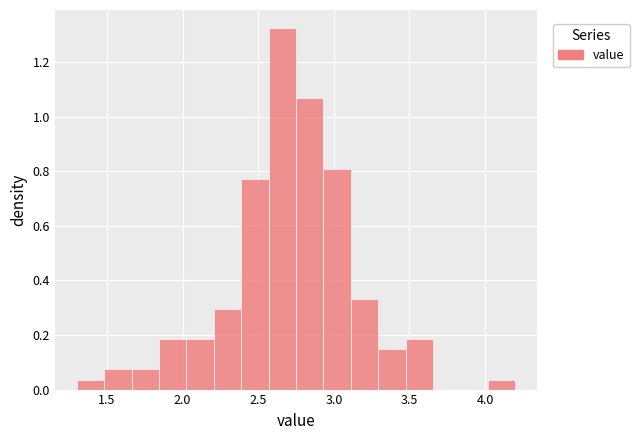

Around what value on the x-axis is the tallest bar? Give the approximate position of its centre, as read against the axis.

2.65